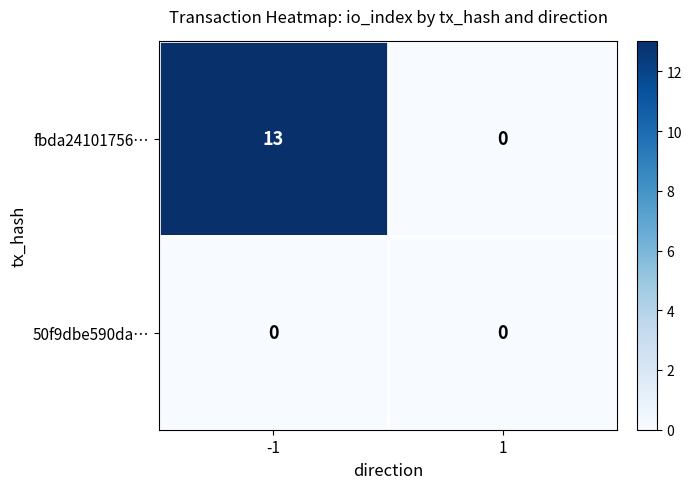

What is the greatest value displayed?

13